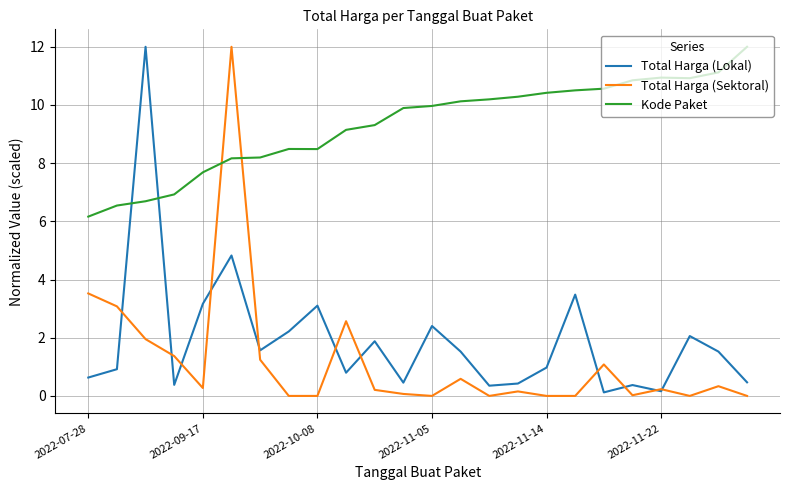

True or false: Total Harga (Lokal) has more than 2 points higher than both neighbors.

True